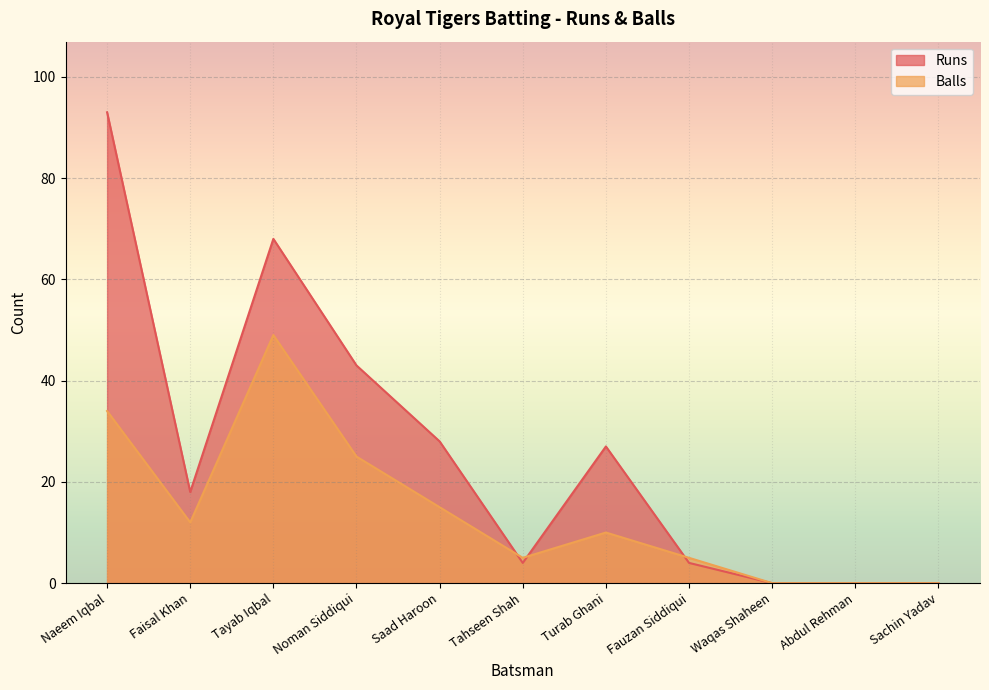

Rank the categories by Runs value from highest to lowest.

Naeem Iqbal, Tayab Iqbal, Noman Siddiqui, Saad Haroon, Turab Ghani, Faisal Khan, Tahseen Shah, Fauzan Siddiqui, Waqas Shaheen, Abdul Rehman, Sachin Yadav